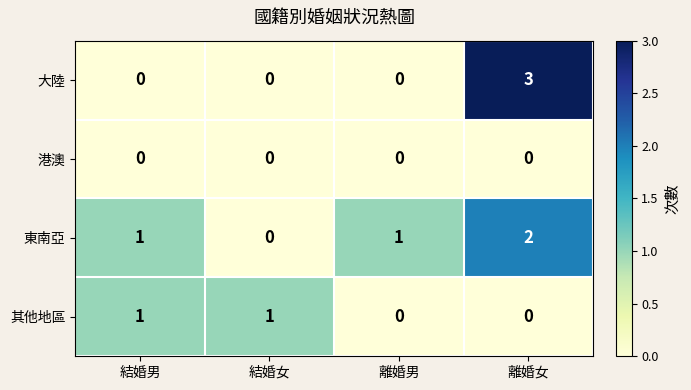

Which category has the highest value across all series?

離婚女